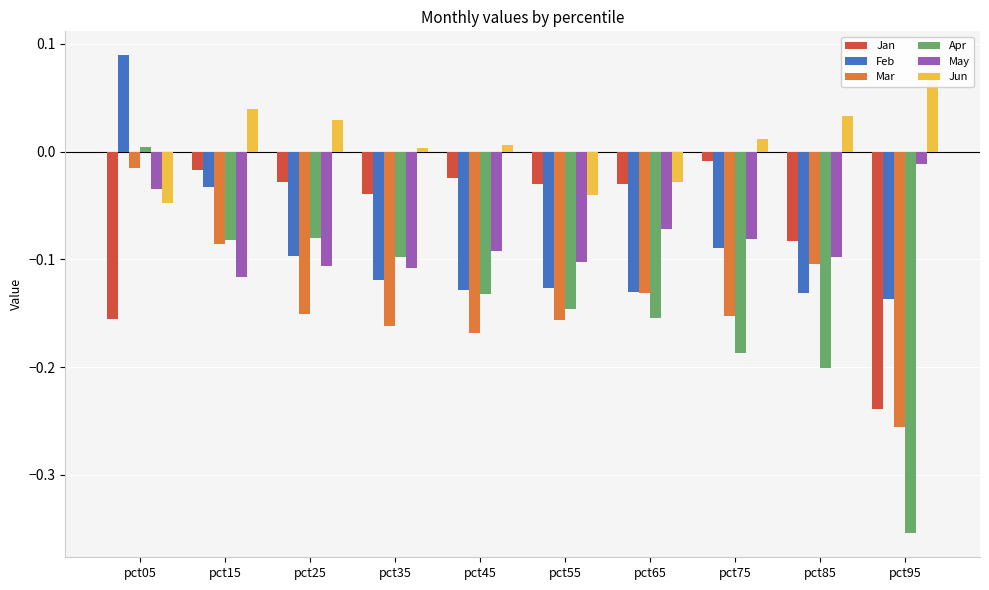

Is the value of Apr at pct05 greater than the value of Mar at pct35?

Yes